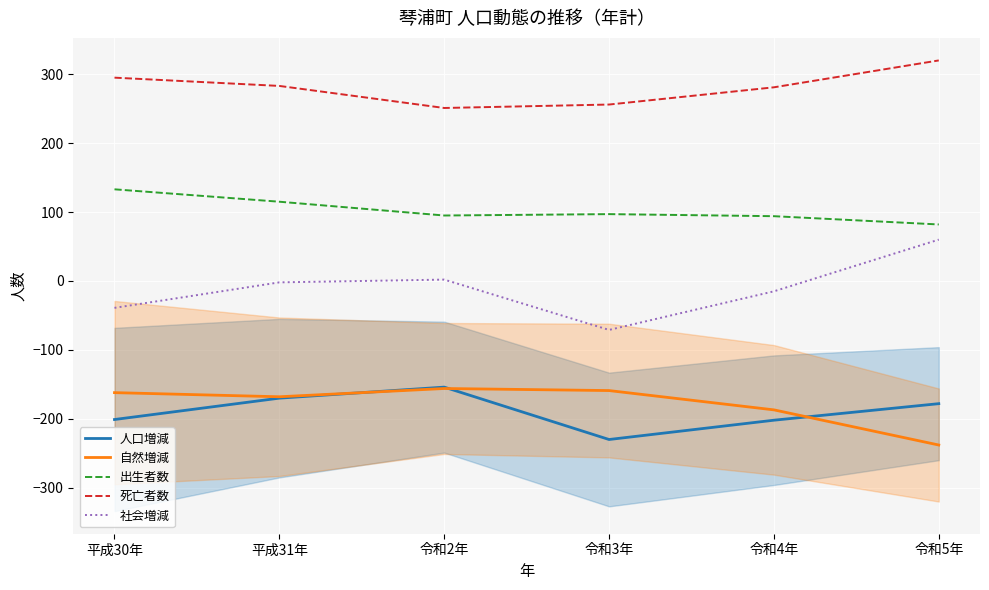

What is the difference between the maximum and minimum values in the 人口増減 series?

76